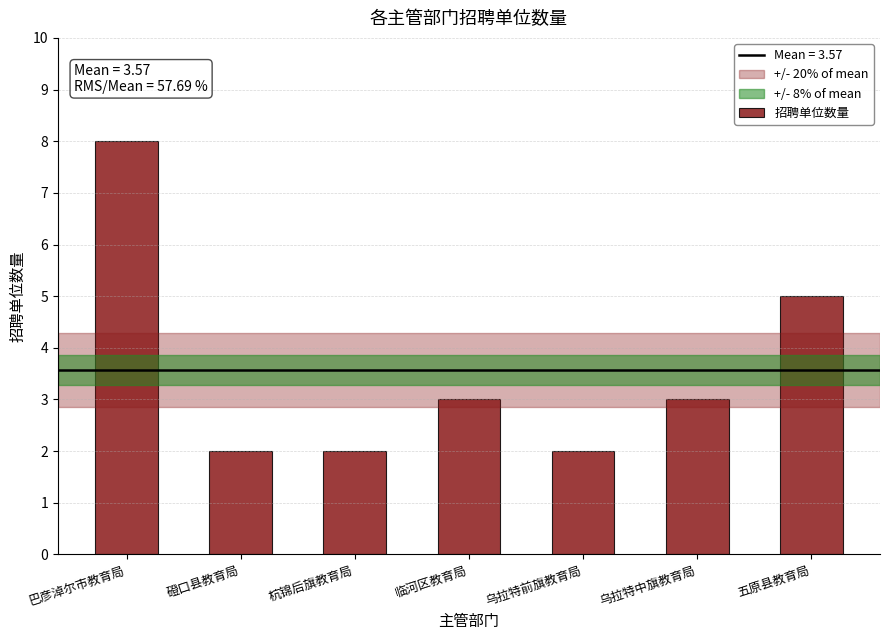

Where does the data first go above 3?

巴彦淖尔市教育局